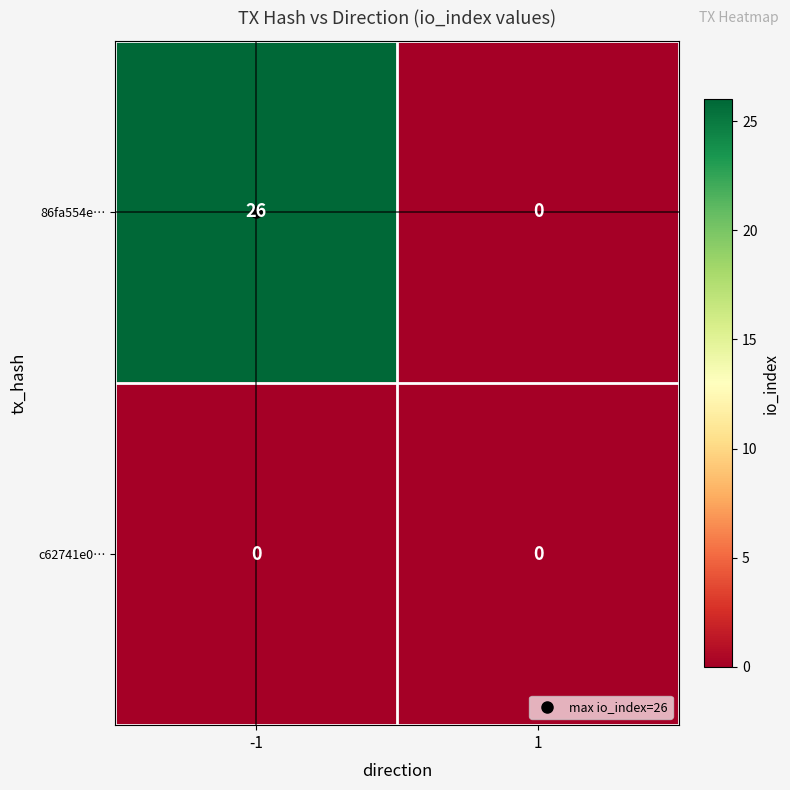

At which category is the sum across all series the highest?

-1